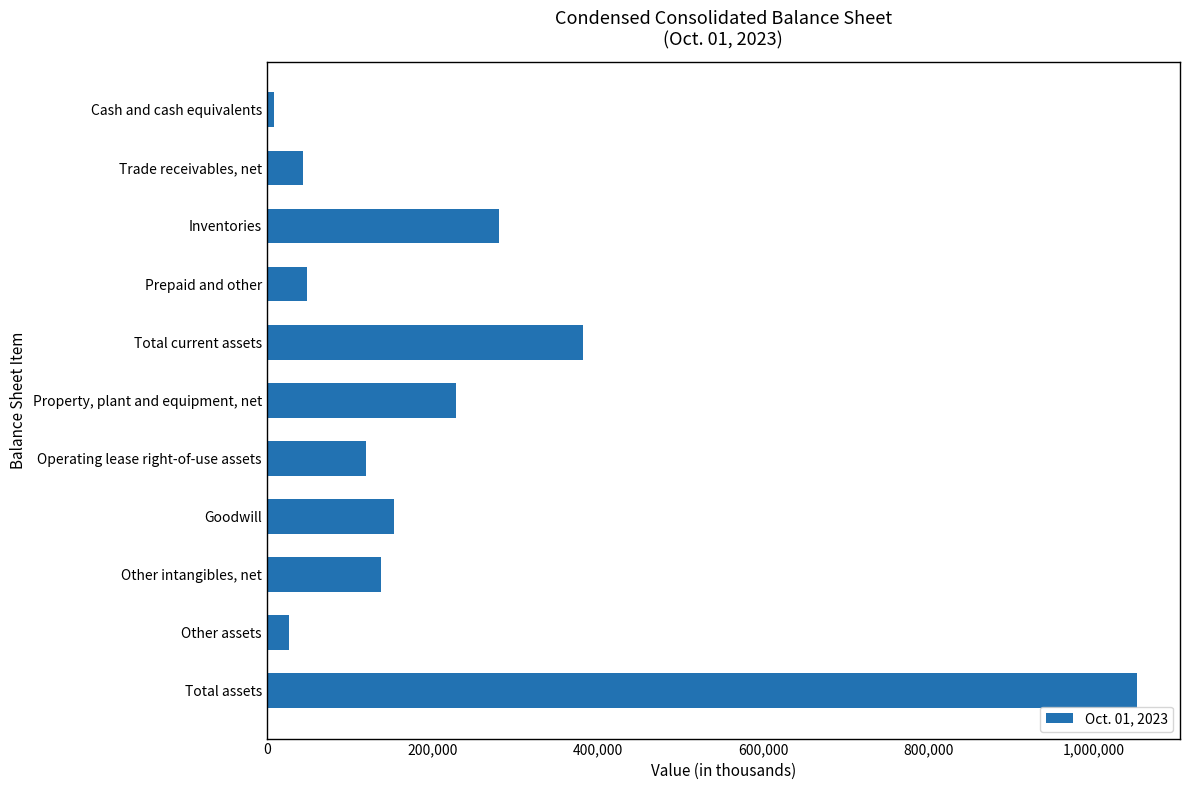

Where is the data nearest to the value 529861?

Total current assets